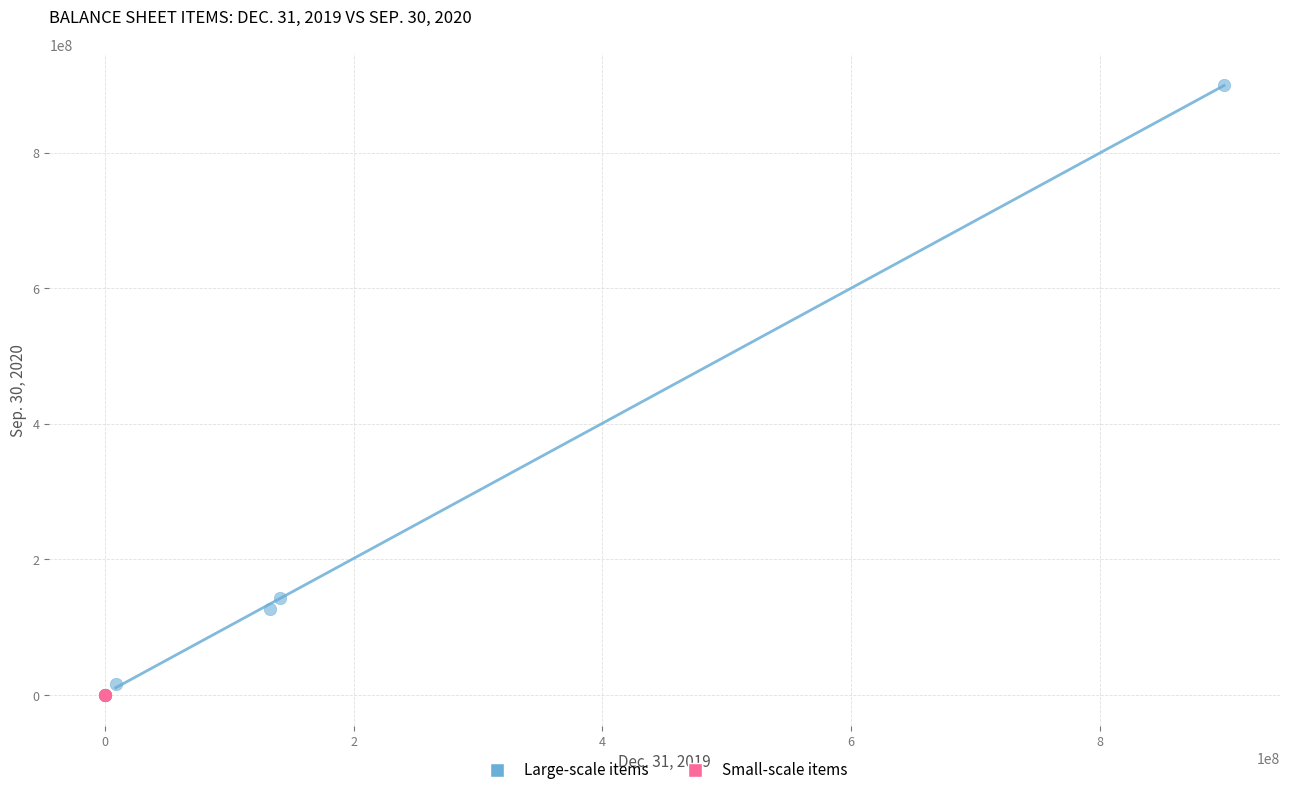

What are all the series names shown in the legend?

Large-scale items, Small-scale items